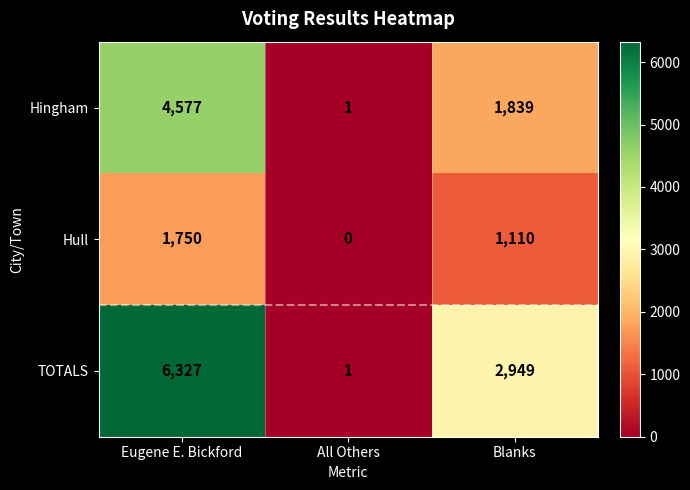

List the series in order of their overall mean, highest first.

TOTALS, Hingham, Hull